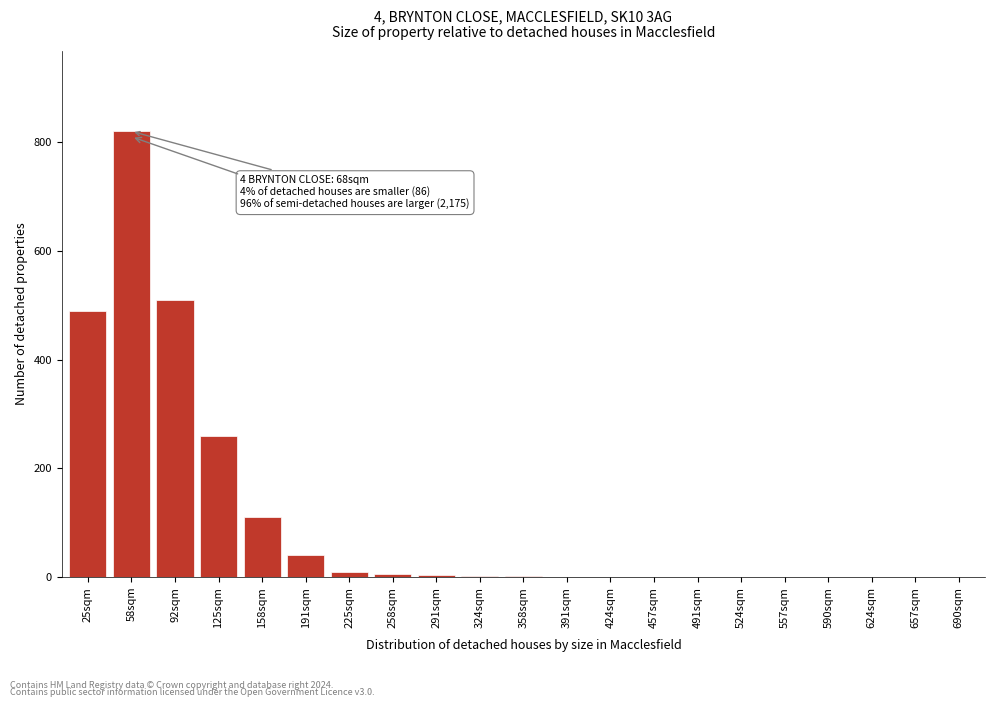

What is the sum of the values at 125sqm and 657sqm?

260